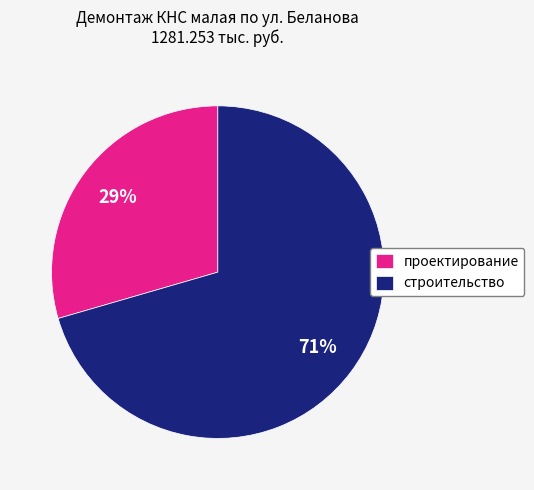

The строительство slice represents 71% of the pie. True or false?

True